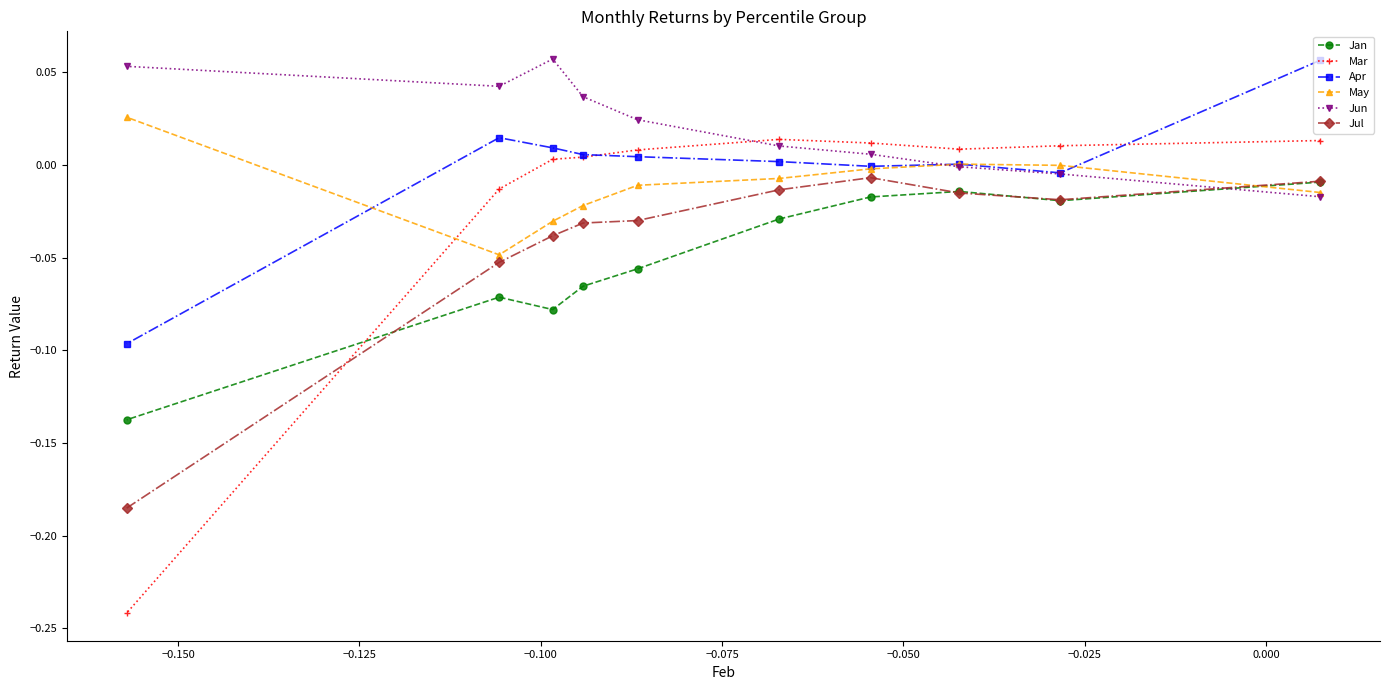

What is the sum of all Jan values?

-0.5